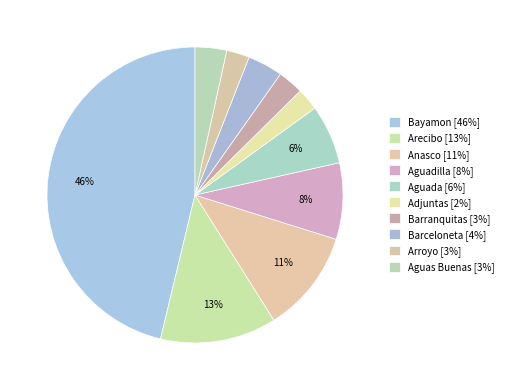

How much of the chart is everything except Bayamon?

53.7%